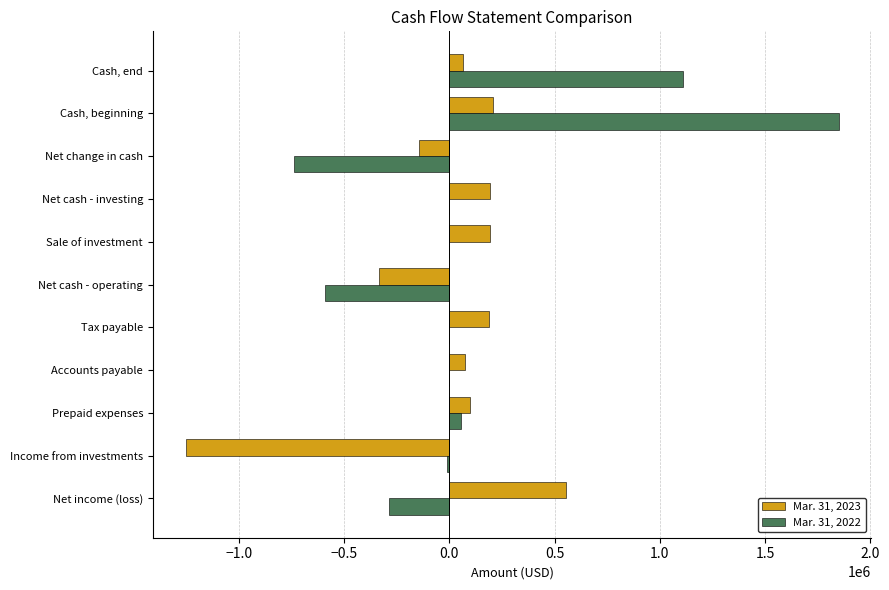

How many series are shown in this chart?

2